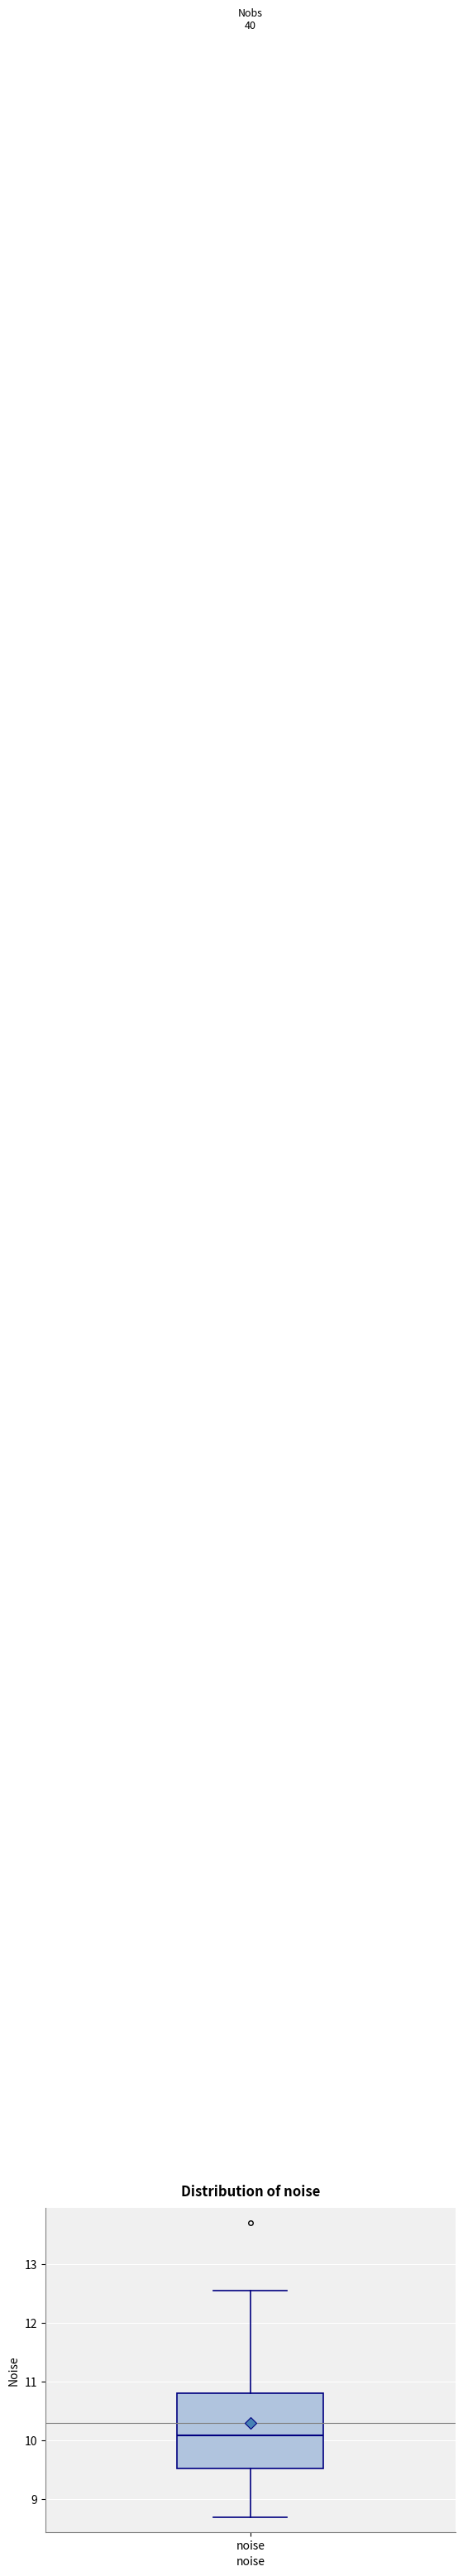

Where is the upper edge of the box for noise on the y-axis? The values are not printed on the chart, so give them approximately, as read against the axis.

10.8